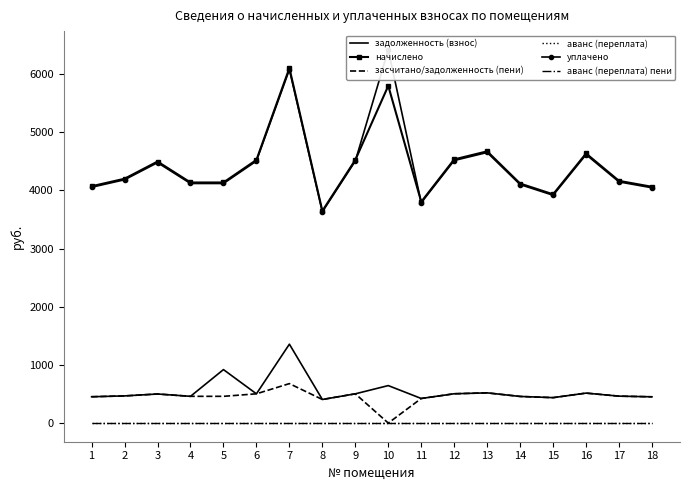

What are all the series names shown in the legend?

задолженность (взнос), начислено, засчитано/задолженность (пени), аванс (переплата), уплачено, аванс (переплата) пени